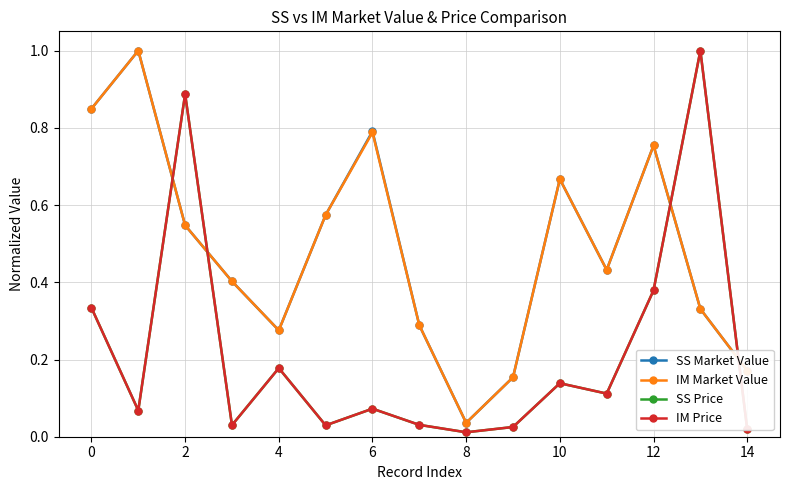

True or false: IM Price has more than 0 points higher than both neighbors.

True